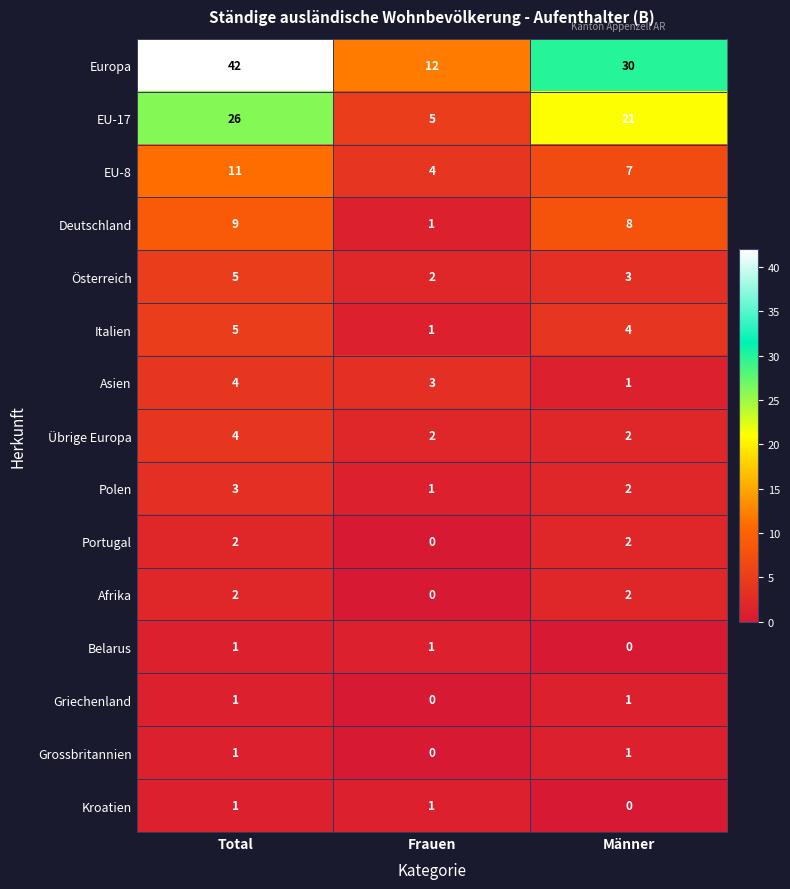

What is the sum of the EU-17 values at Frauen and Total?

31